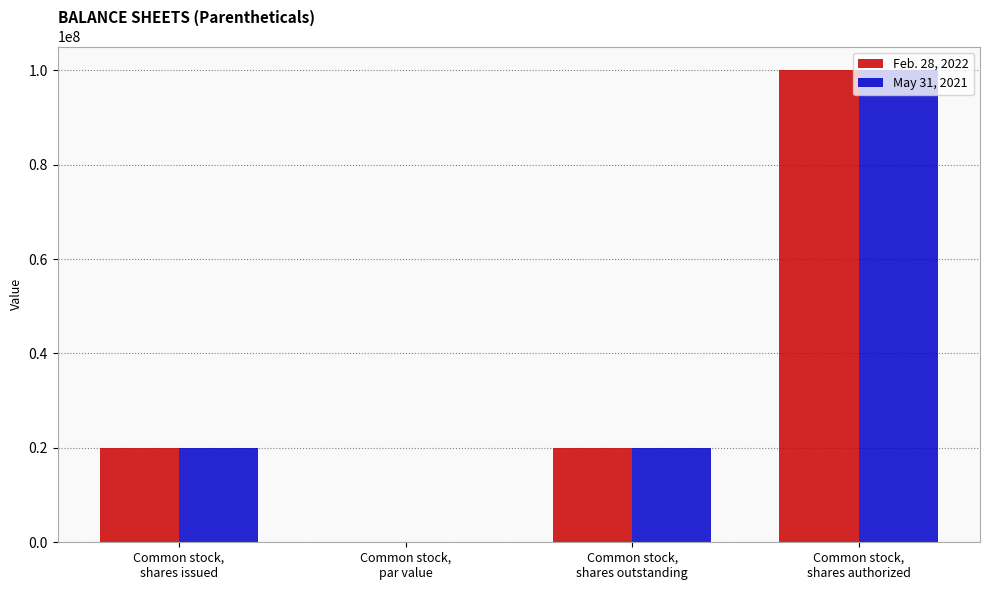

Count the number of categories in the chart.

4